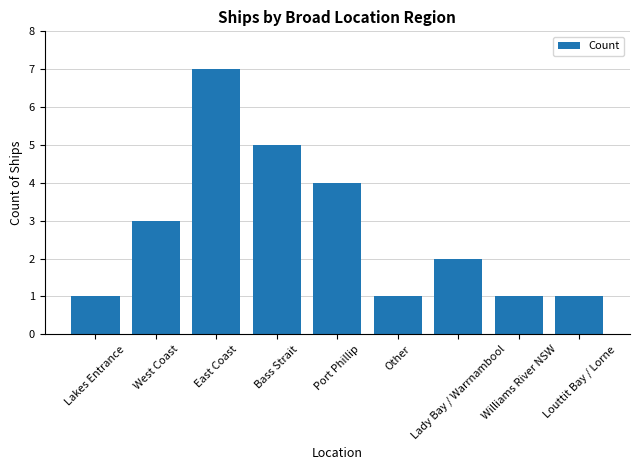

What is the difference between the maximum and minimum values?

6